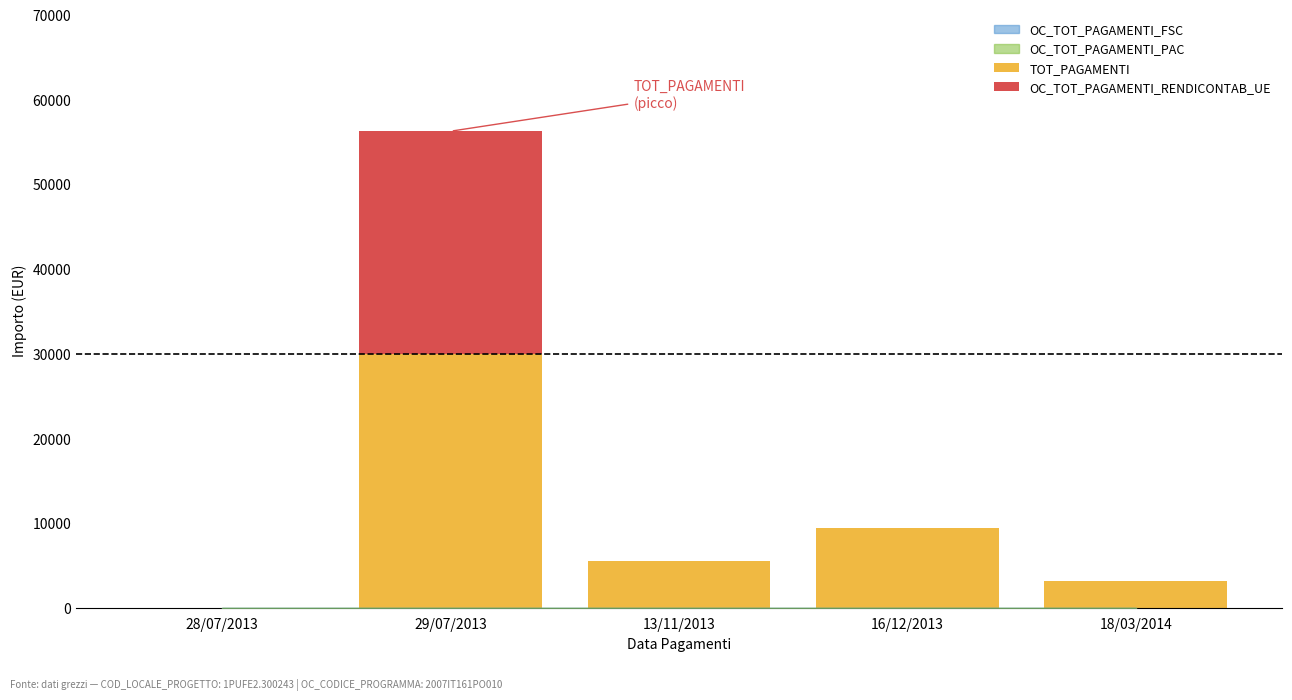

What is the label of the 3rd bar from the right?

13/11/2013